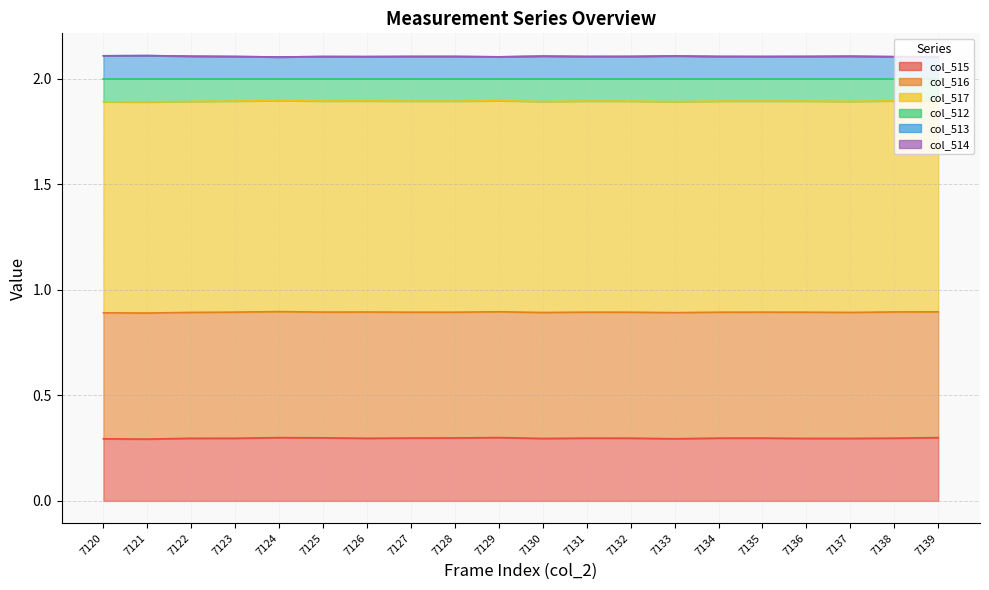

True or false: col_512 and col_515 intersect in this chart.

False